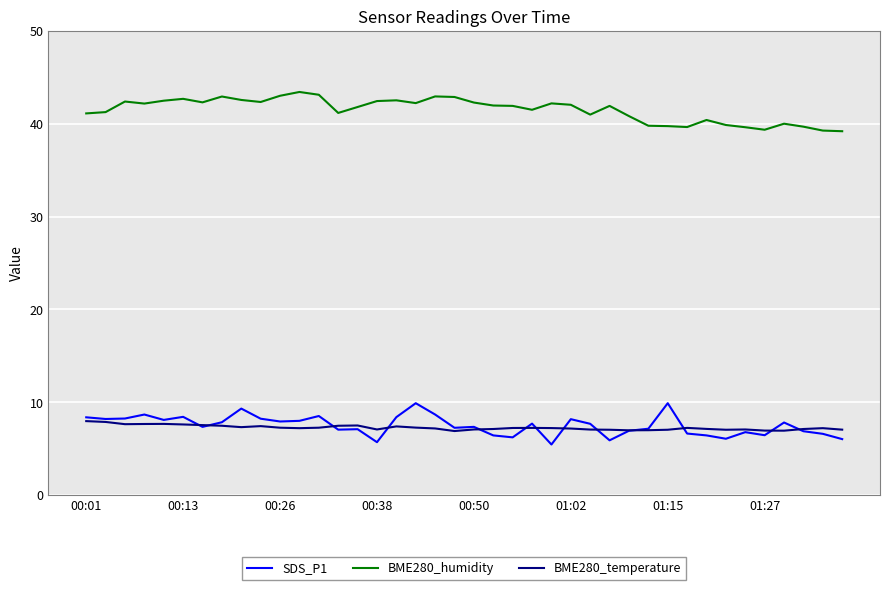

What is the lowest value of the SDS_P1 series?

5.5